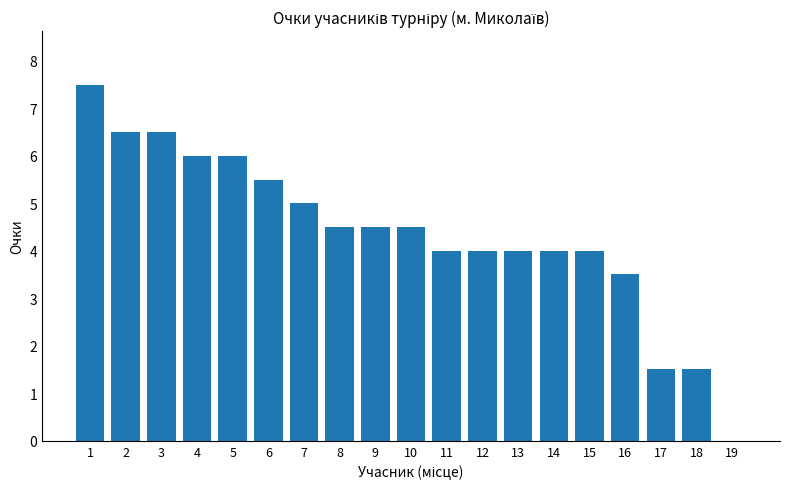

Approximately how many times larger is the value at 2 compared to 16?

1.9